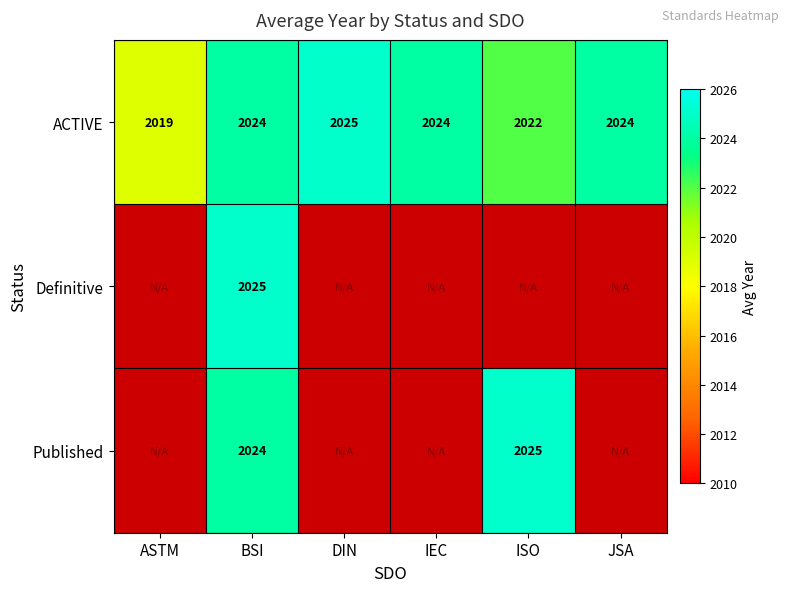

What is the maximum value shown in the chart?

2025